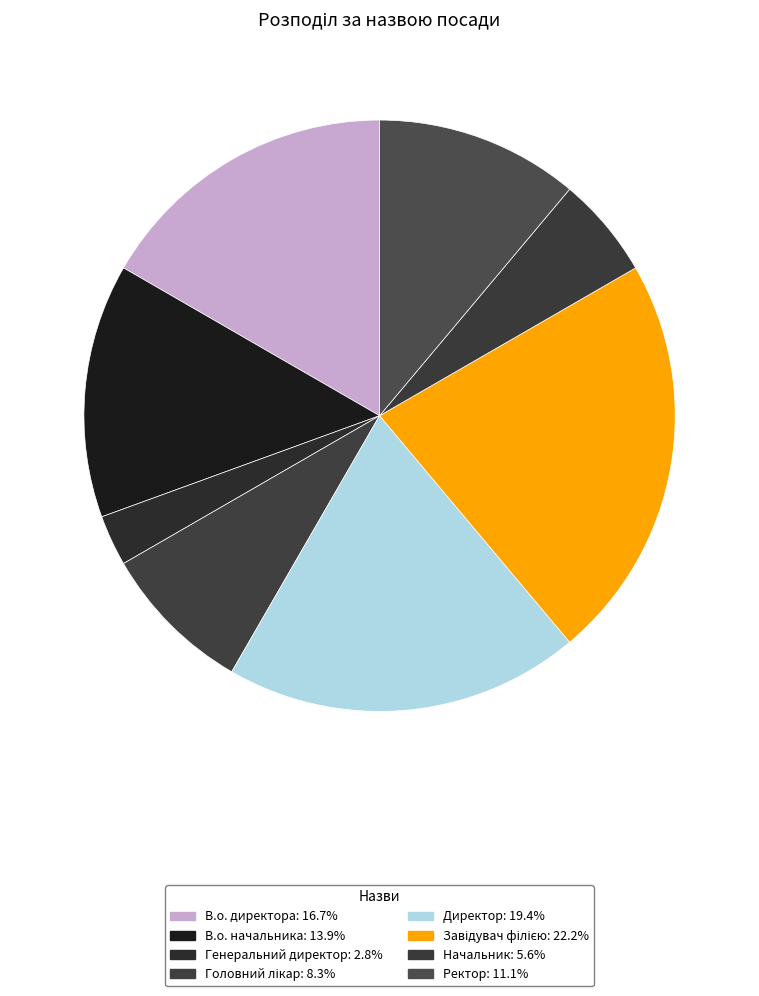

What is the ratio of the value at Начальник to the value at Директор?

0.3